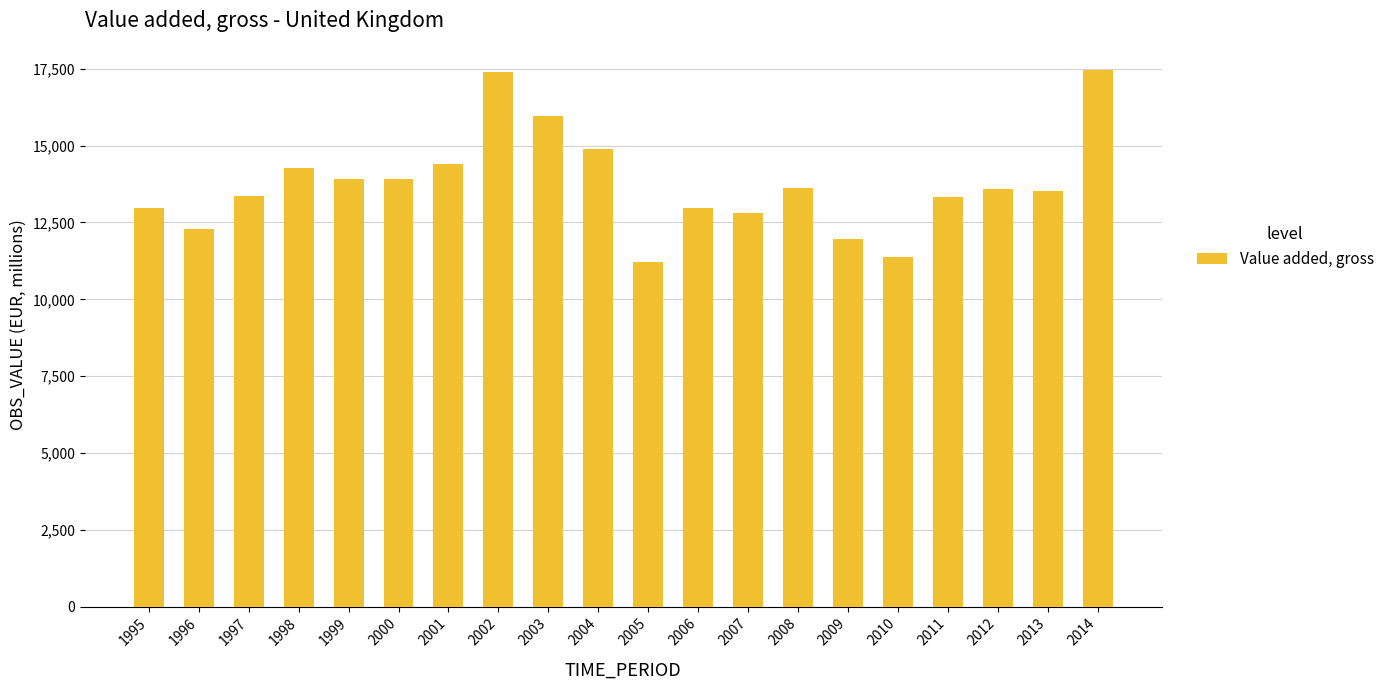

Is it true that the value at 2008 is 6964.3?

False